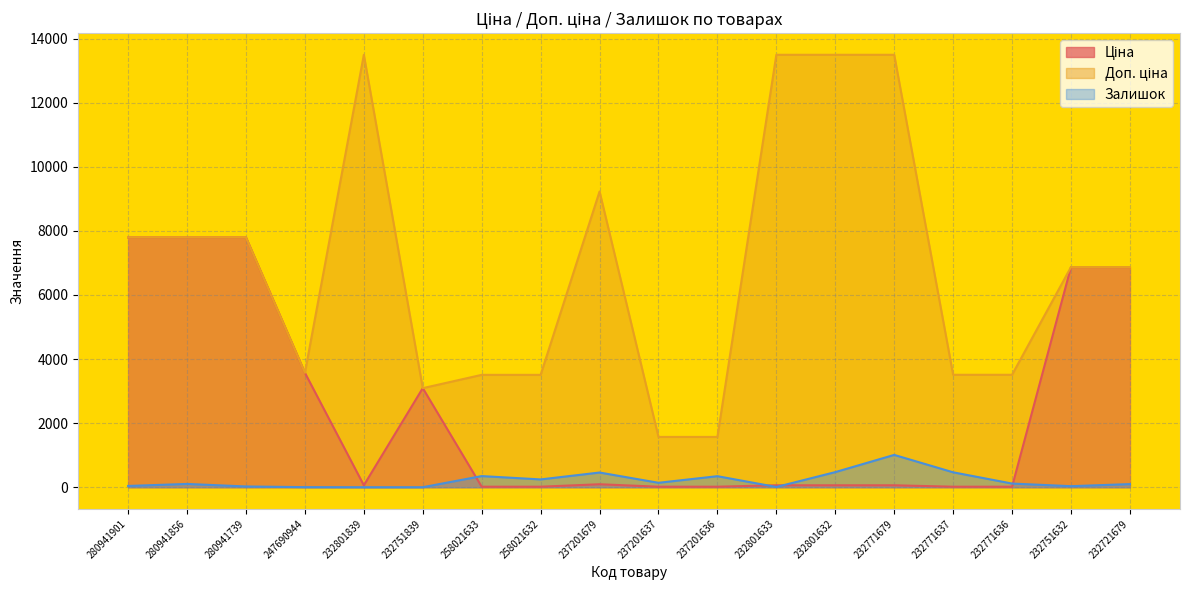

Which series changed the most between 280941739 and 232751839?

Доп. ціна